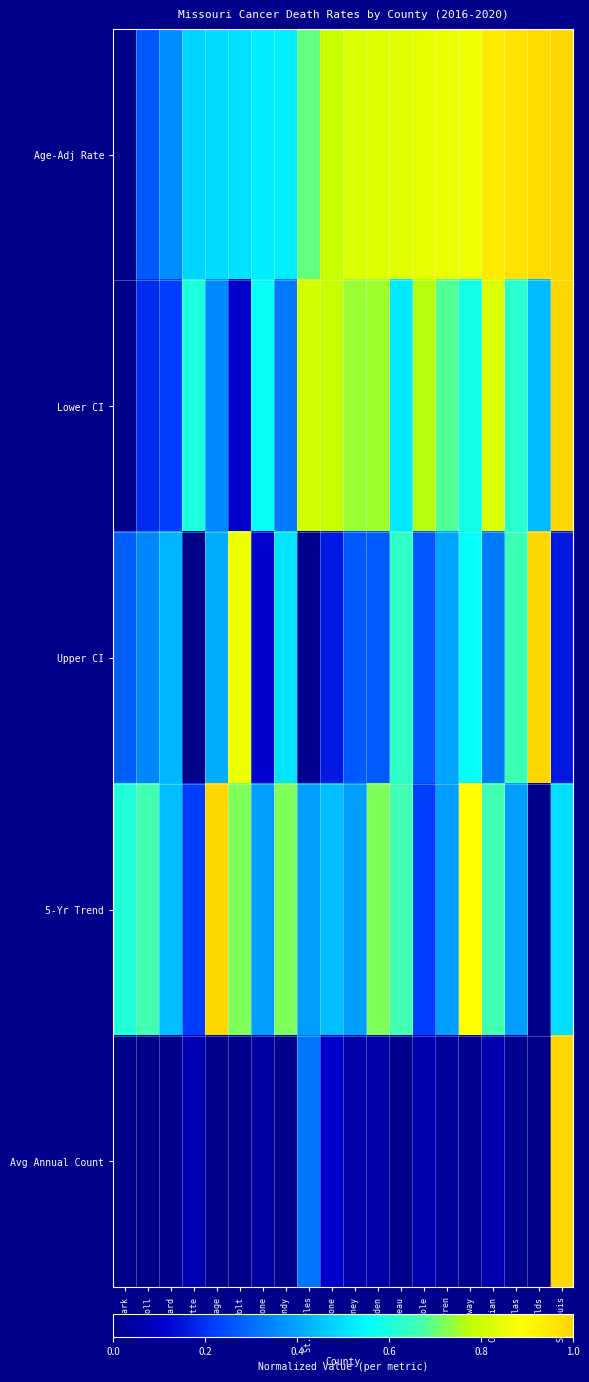

Which series has the largest range (max minus min)?

Avg Annual Count